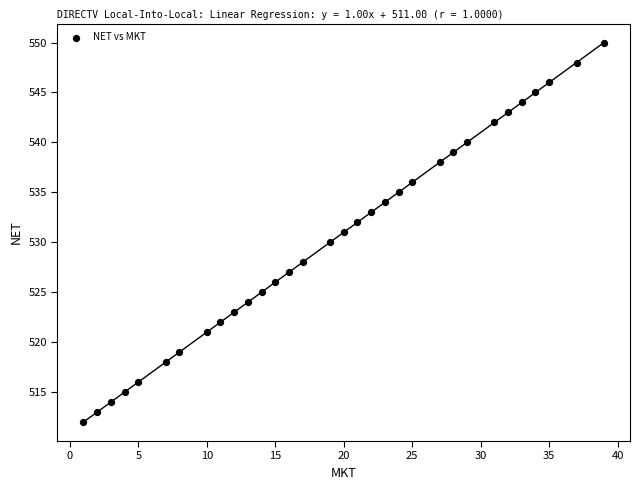

What is the range of Y values (max minus min)?

38